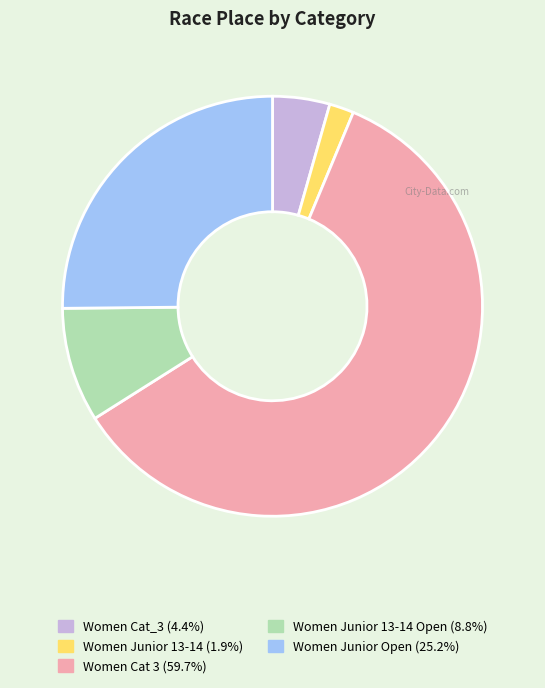

Combined, do Women Cat 3 (59.7%) and Women Junior 13-14 (1.9%) account for over 50%?

Yes